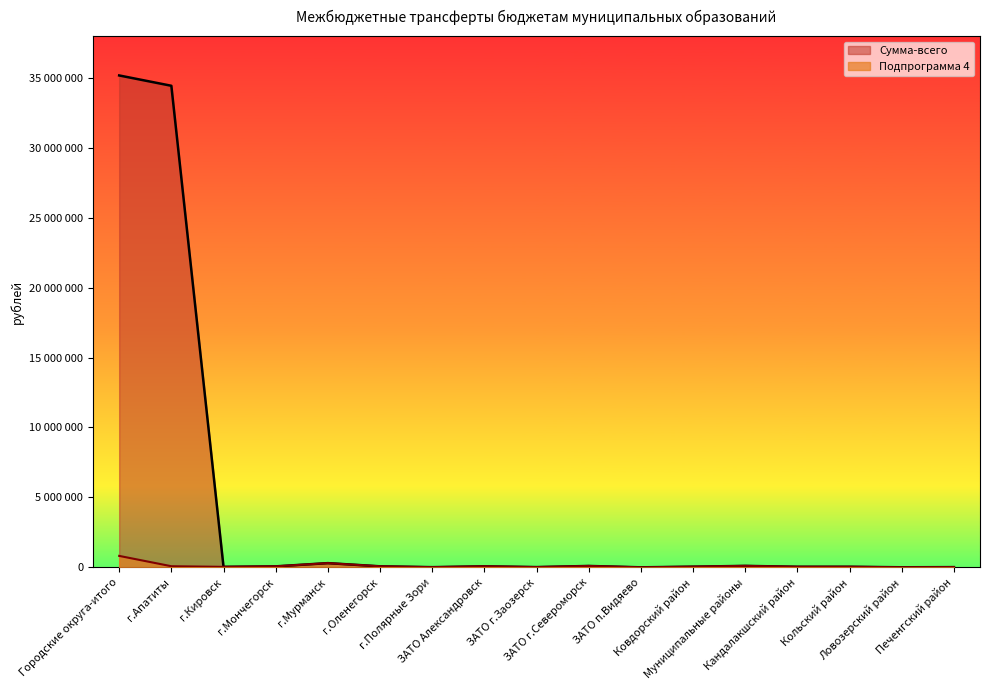

Reading right to left, list all the values displayed in this chart.

Сумма-всего: Печенгский район=15940	Ловозерский район=5210	Кольский район=42020	Кандалакшский район=41720	Муниципальные районы=104890	Ковдорский район=48270	ЗАТО п.Видяево=2080	ЗАТО г.Североморск=99380	ЗАТО г.Заозерск=18030	ЗАТО Александровск=74500	г.Полярные Зори=13260	г.Оленегорск=74200	г.Мурманск=301570	г.Мончегорск=71070	г.Кировск=36050	г.Апатиты=34433800	Городские округа-итого=35172210
Подпрограмма 4: Печенгский район=15940	Ловозерский район=5210	Кольский район=42020	Кандалакшский район=41720	Муниципальные районы=104890	Ковдорский район=48270	ЗАТО п.Видяево=2080	ЗАТО г.Североморск=99380	ЗАТО г.Заозерск=18030	ЗАТО Александровск=74500	г.Полярные Зори=13260	г.Оленегорск=74200	г.Мурманск=301570	г.Мончегорск=71070	г.Кировск=36050	г.Апатиты=80600	Городские округа-итого=819010